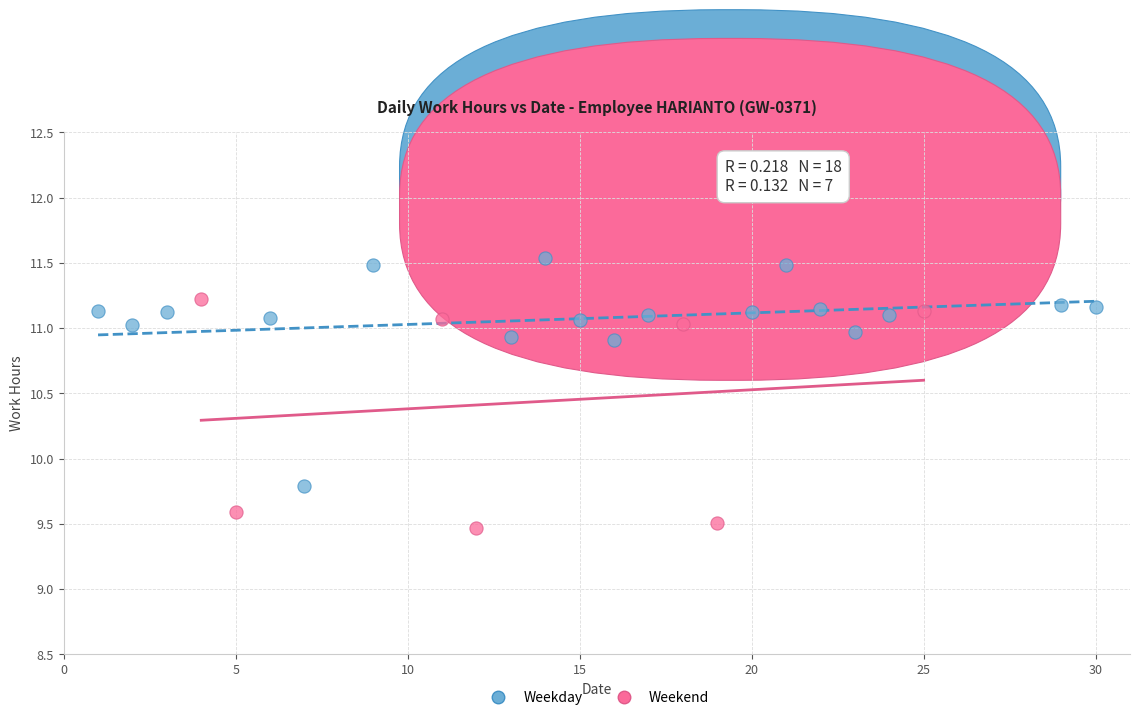

Which series contains the lowest Y value?

Weekend